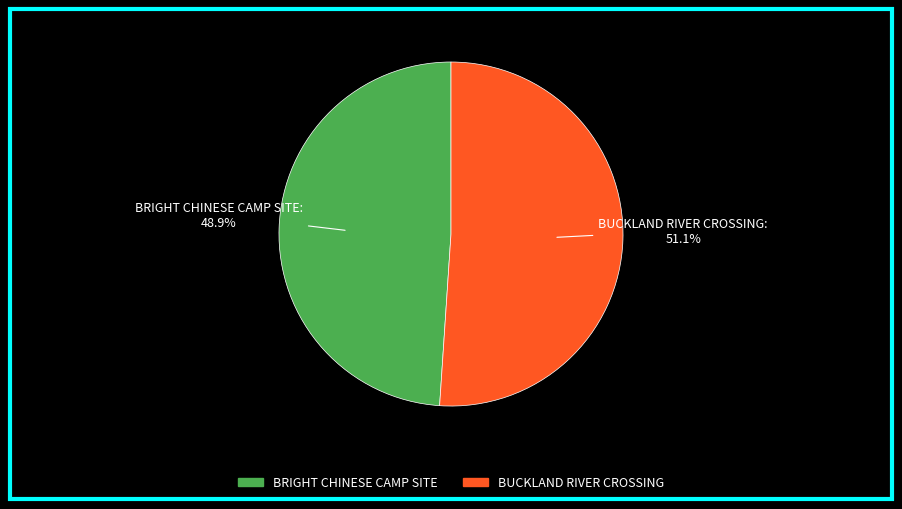

How many slices are in this pie chart?

2